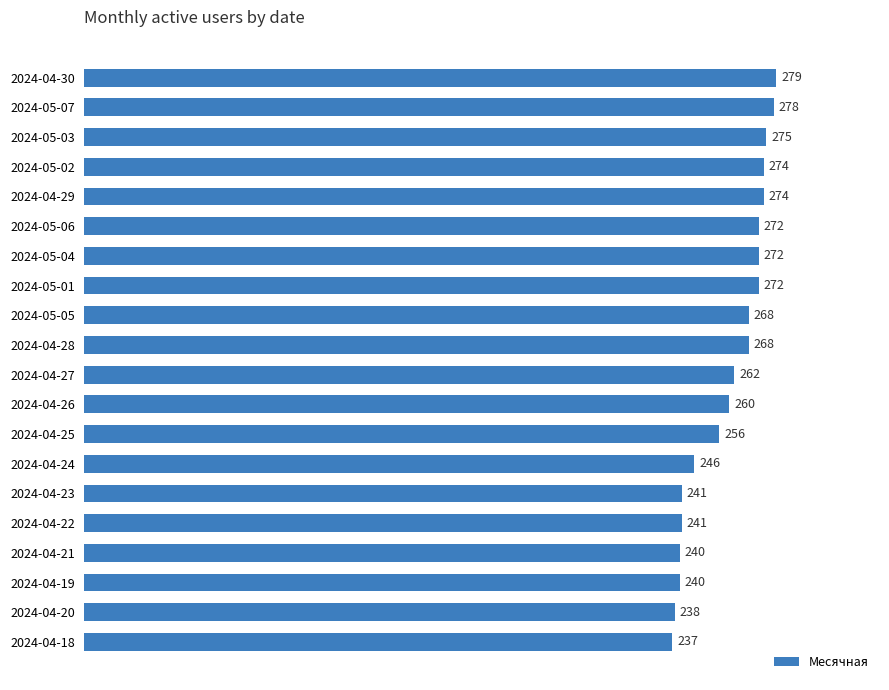

What position from the top is 2024-05-01?

8